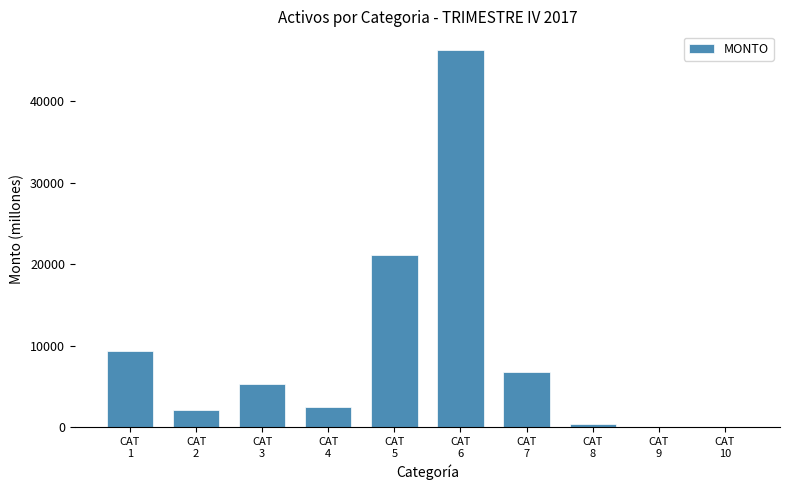

What is the greatest value displayed?

46265.0